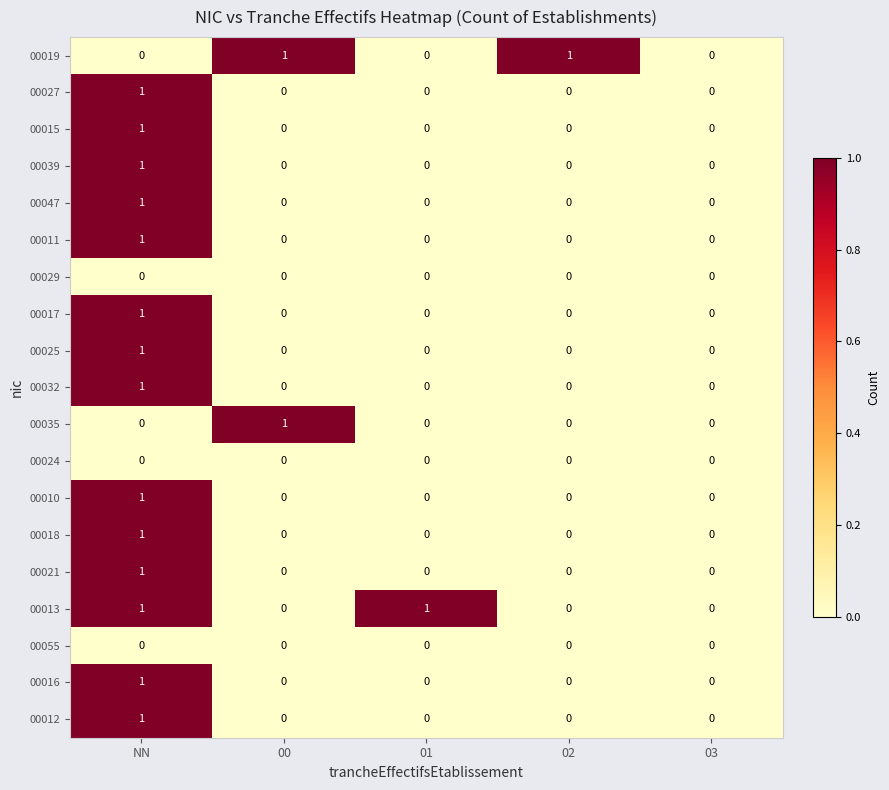

At which label does 00039 reach its peak?

NN